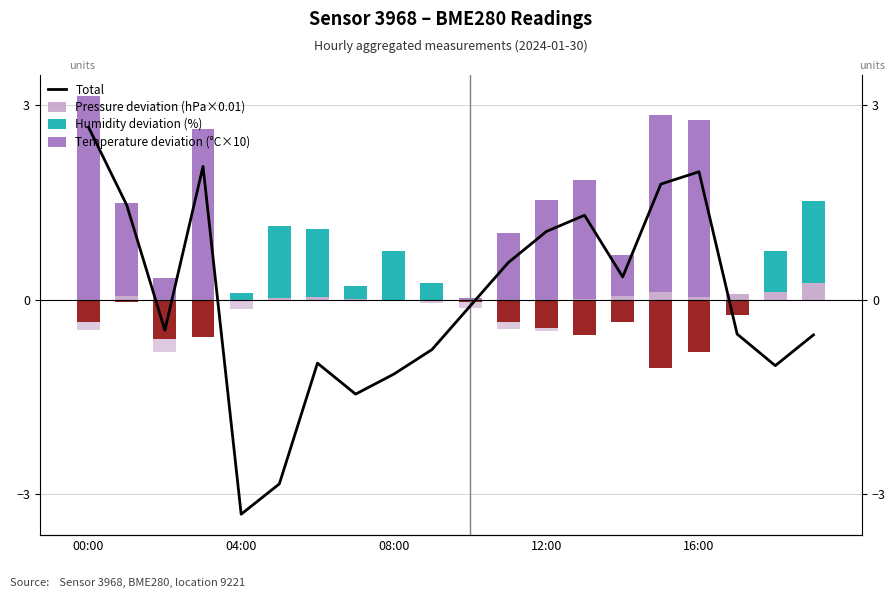

What is the difference between the maximum and minimum values in the Temperature deviation (°C×10) series?

3.1